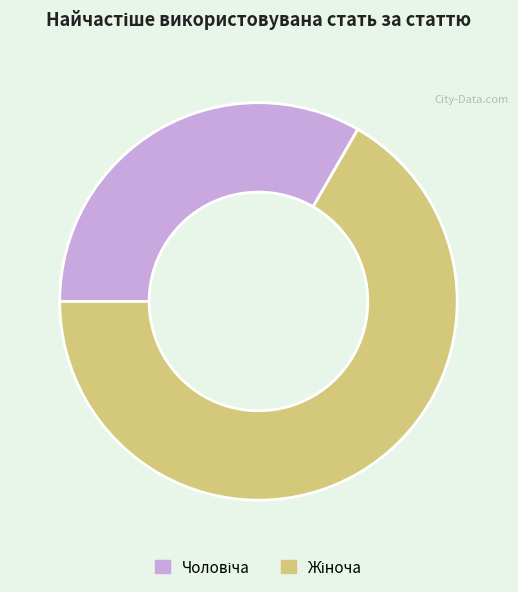

Is there a majority slice in this chart?

Yes